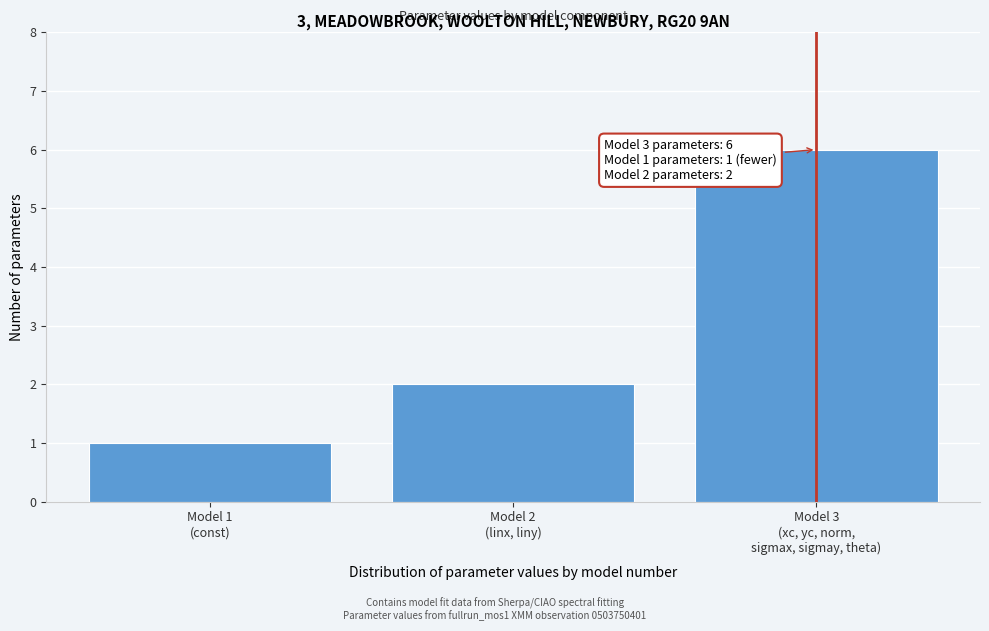

Reading left to right, extract all data points from this chart.

1	2	6